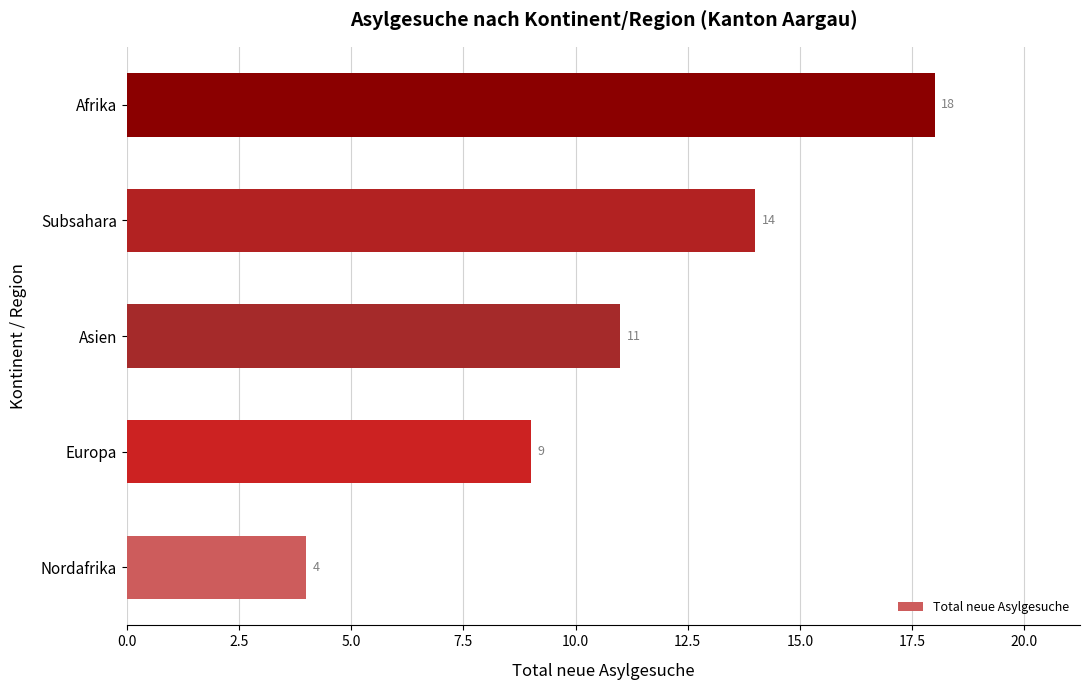

How many categories are shown in the chart?

5